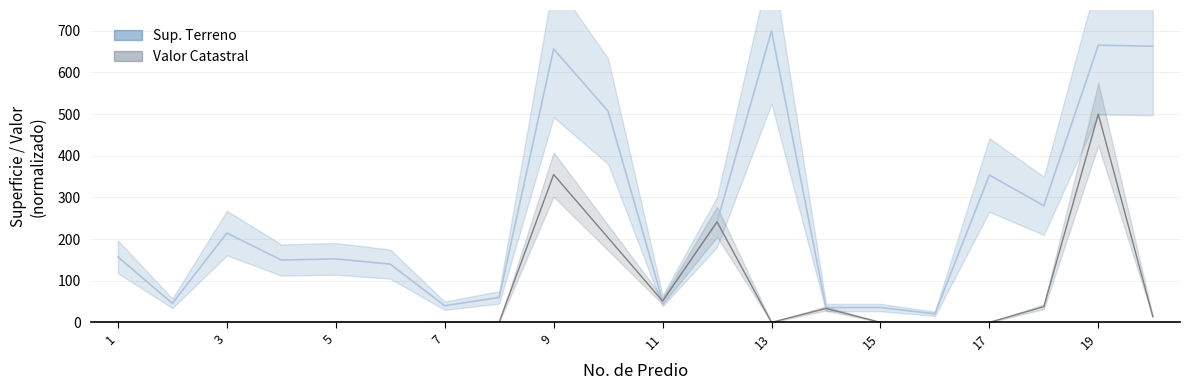

True or false: Sup. Terreno and Valor Catastral cross at least once.

True